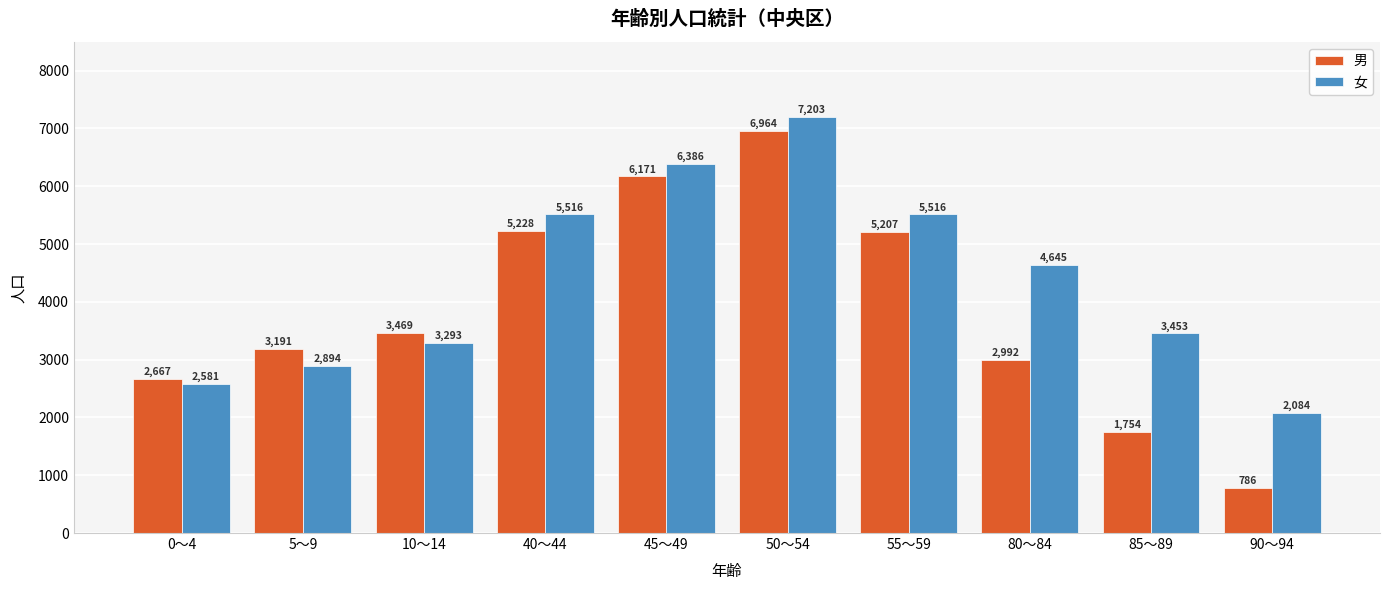

What are all the series names shown in the legend?

男, 女